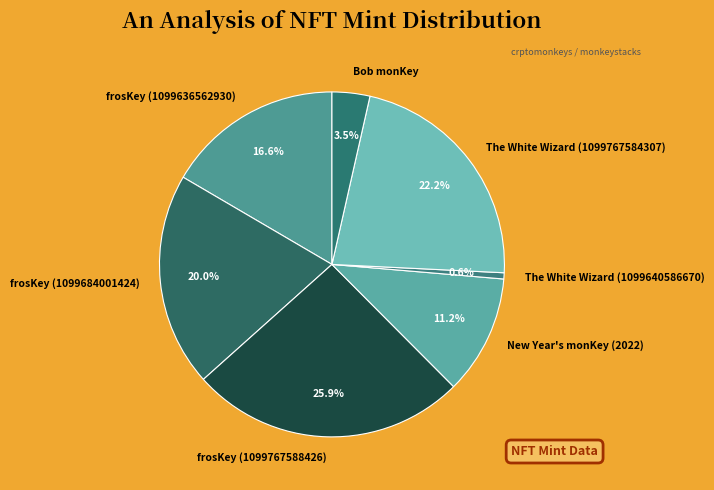

Rank the categories by value from lowest to highest.

The White Wizard (1099640586670), Bob monKey, New Year's monKey (2022), frosKey (1099636562930), frosKey (1099684001424), The White Wizard (1099767584307), frosKey (1099767588426)